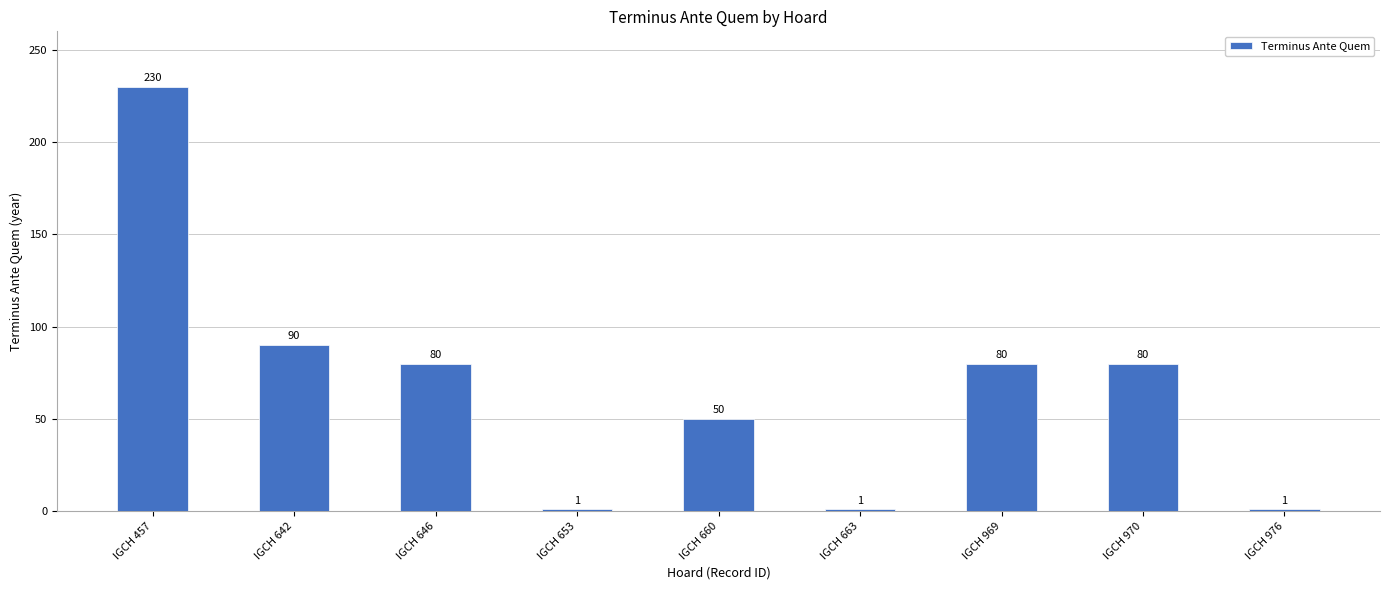

What is the difference between the second highest and second lowest values?

89